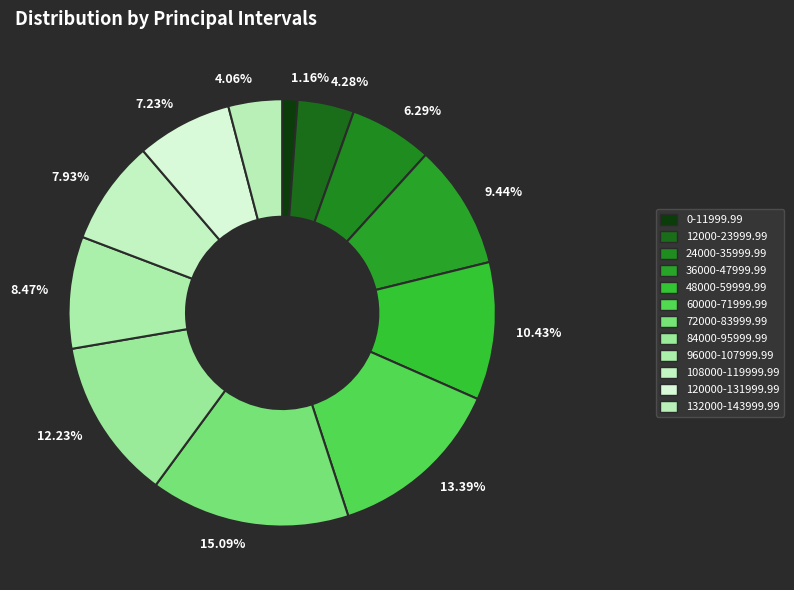

Is the sum of 7.23% and 7.93% greater than half?

No